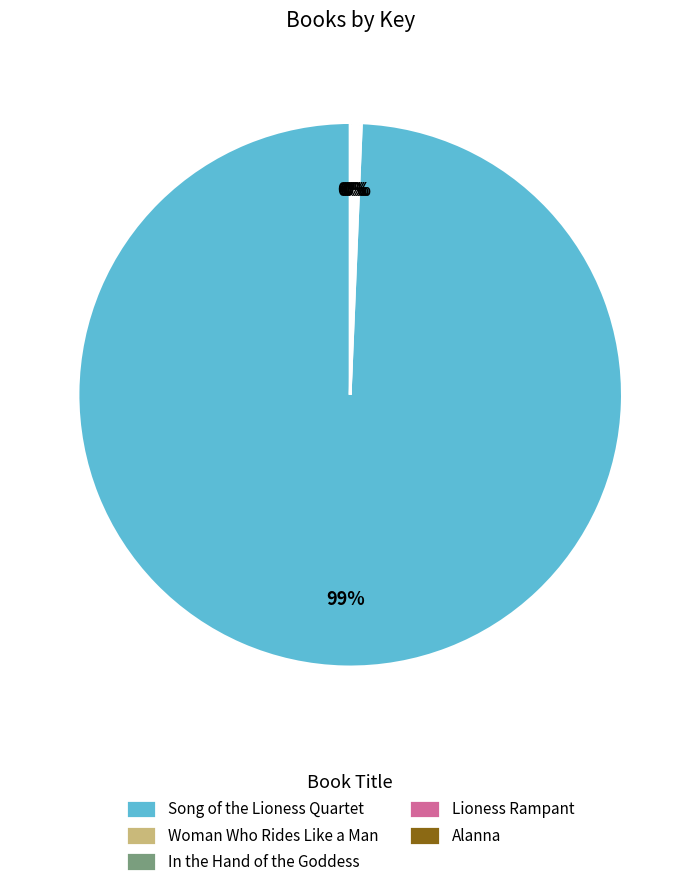

Does any single category account for the majority?

Yes